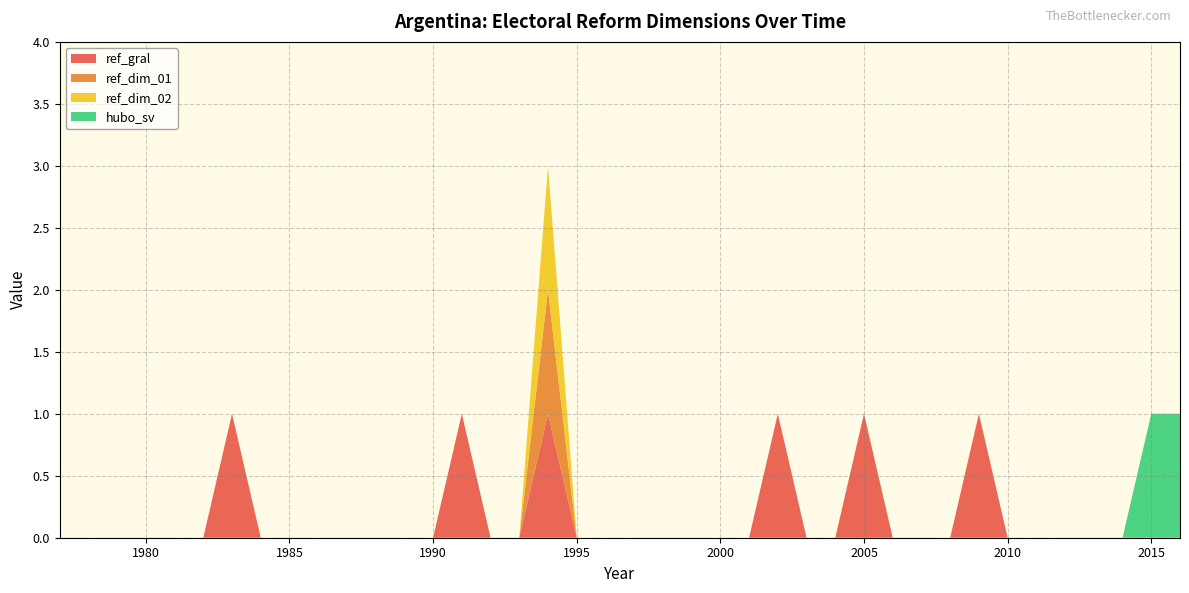

Reading left to right, extract all data points from this chart.

ref_gral: 1977=0	1978=0	1979=0	1980=0	1981=0	1982=0	1983=1	1984=0	1985=0	1986=0	1987=0	1988=0	1989=0	1990=0	1991=1	1992=0	1993=0	1994=1	1995=0	1996=0	1997=0	1998=0	1999=0	2000=0	2001=0	2002=1	2003=0	2004=0	2005=1	2006=0	2007=0	2008=0	2009=1	2010=0	2011=0	2012=0	2013=0	2014=0	2015=0	2016=0
ref_dim_01: 1977=0	1978=0	1979=0	1980=0	1981=0	1982=0	1983=0	1984=0	1985=0	1986=0	1987=0	1988=0	1989=0	1990=0	1991=0	1992=0	1993=0	1994=1	1995=0	1996=0	1997=0	1998=0	1999=0	2000=0	2001=0	2002=0	2003=0	2004=0	2005=0	2006=0	2007=0	2008=0	2009=0	2010=0	2011=0	2012=0	2013=0	2014=0	2015=0	2016=0
ref_dim_02: 1977=0	1978=0	1979=0	1980=0	1981=0	1982=0	1983=0	1984=0	1985=0	1986=0	1987=0	1988=0	1989=0	1990=0	1991=0	1992=0	1993=0	1994=1	1995=0	1996=0	1997=0	1998=0	1999=0	2000=0	2001=0	2002=0	2003=0	2004=0	2005=0	2006=0	2007=0	2008=0	2009=0	2010=0	2011=0	2012=0	2013=0	2014=0	2015=0	2016=0
hubo_sv: 1977=0	1978=0	1979=0	1980=0	1981=0	1982=0	1983=0	1984=0	1985=0	1986=0	1987=0	1988=0	1989=0	1990=0	1991=0	1992=0	1993=0	1994=0	1995=0	1996=0	1997=0	1998=0	1999=0	2000=0	2001=0	2002=0	2003=0	2004=0	2005=0	2006=0	2007=0	2008=0	2009=0	2010=0	2011=0	2012=0	2013=0	2014=0	2015=1	2016=1